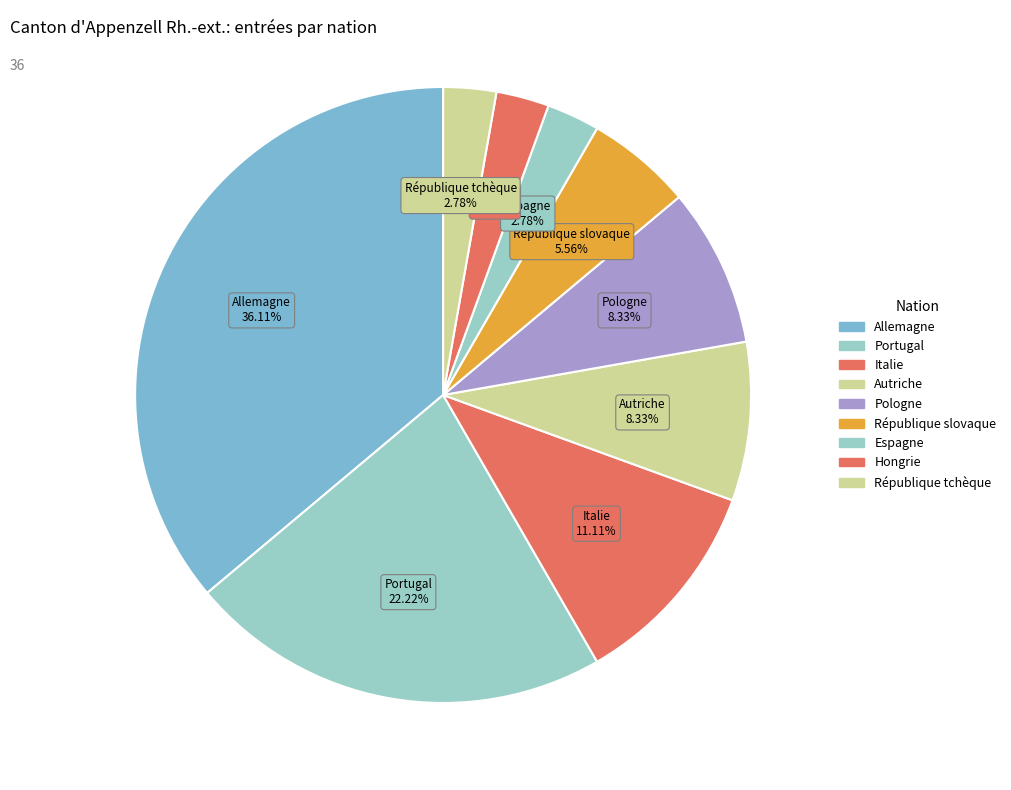

Is it true that Pologne is 8% of the pie?

True